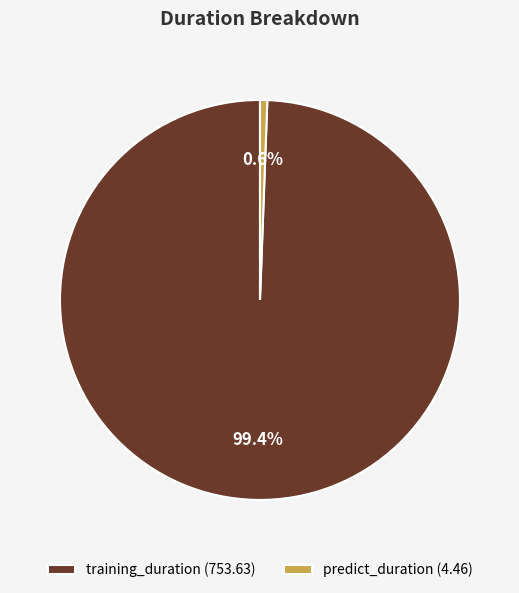

Is it true that predict_duration is 15% of the pie?

False